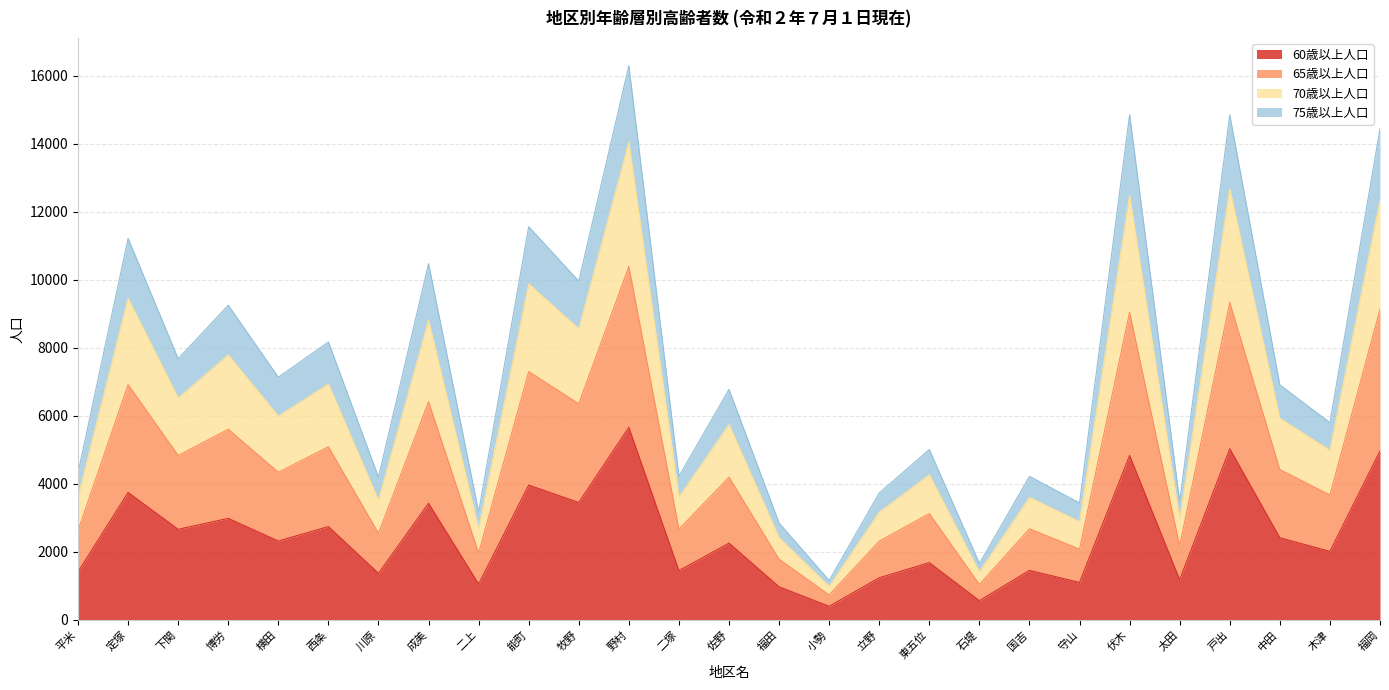

Is it true that 65歳以上人口 equals 224 at 小勢?

False